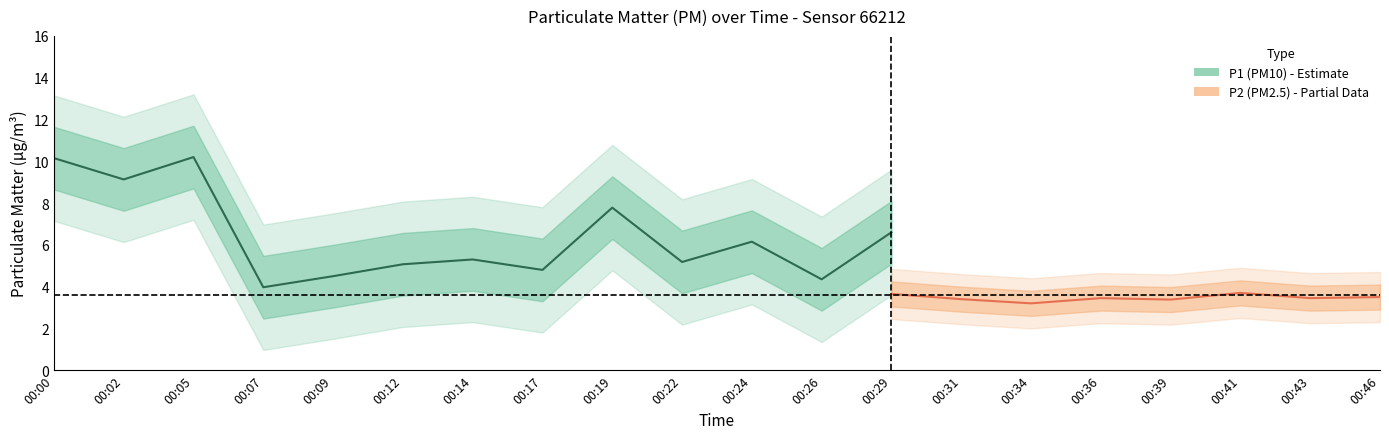

Between 00:22 and 00:00, which is larger?

00:00